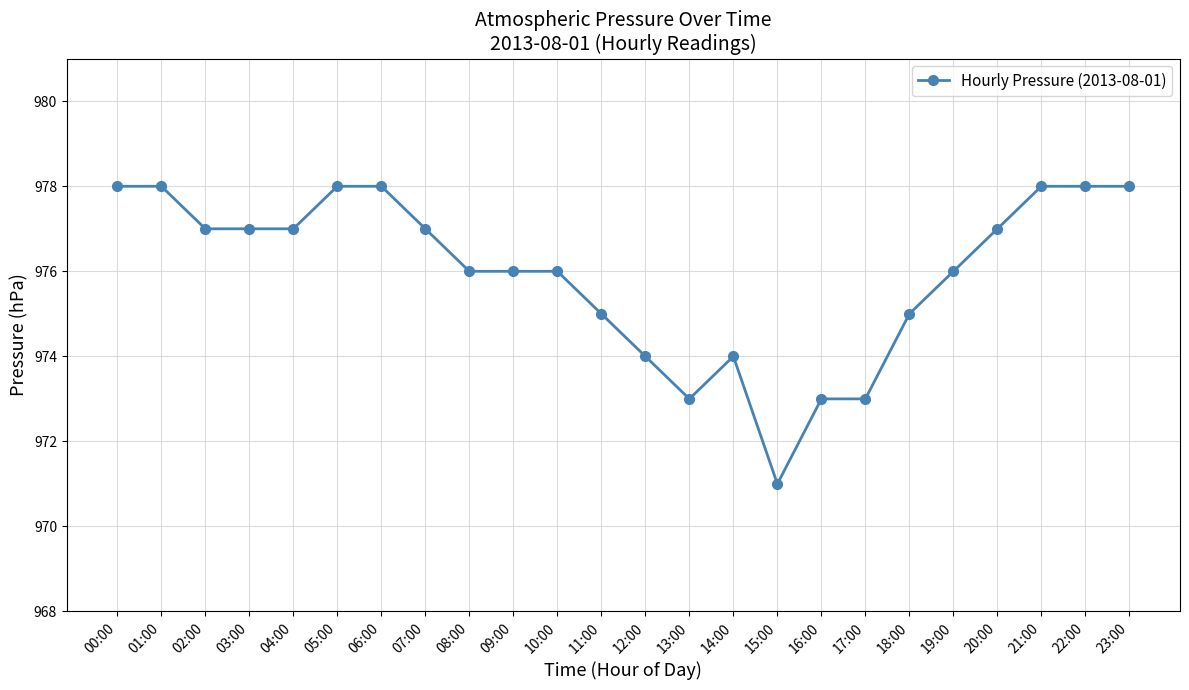

True or false: the data shows 1692 at 03:00.

False